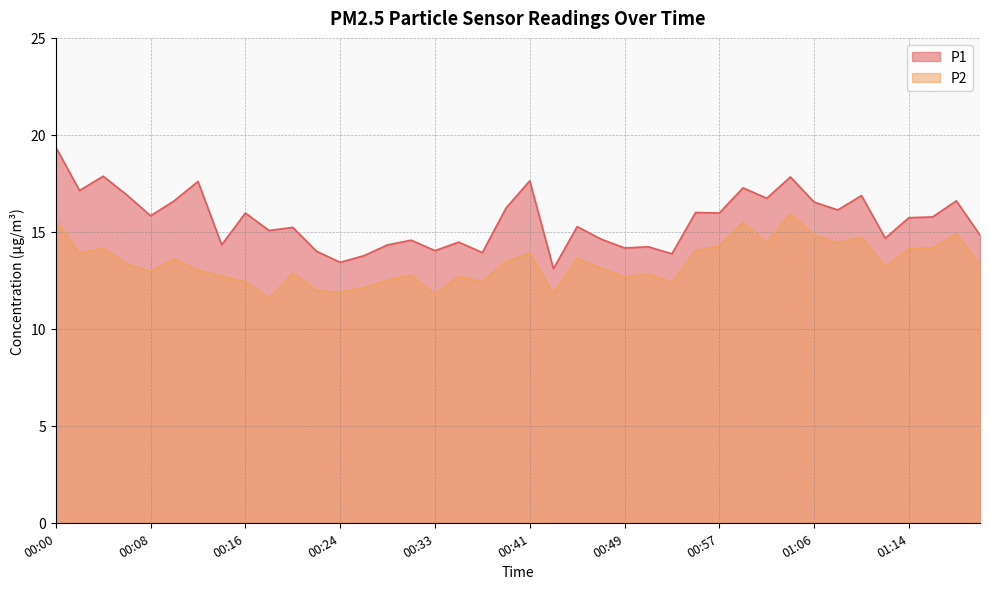

At which label does P2 first exceed 13?

00:00